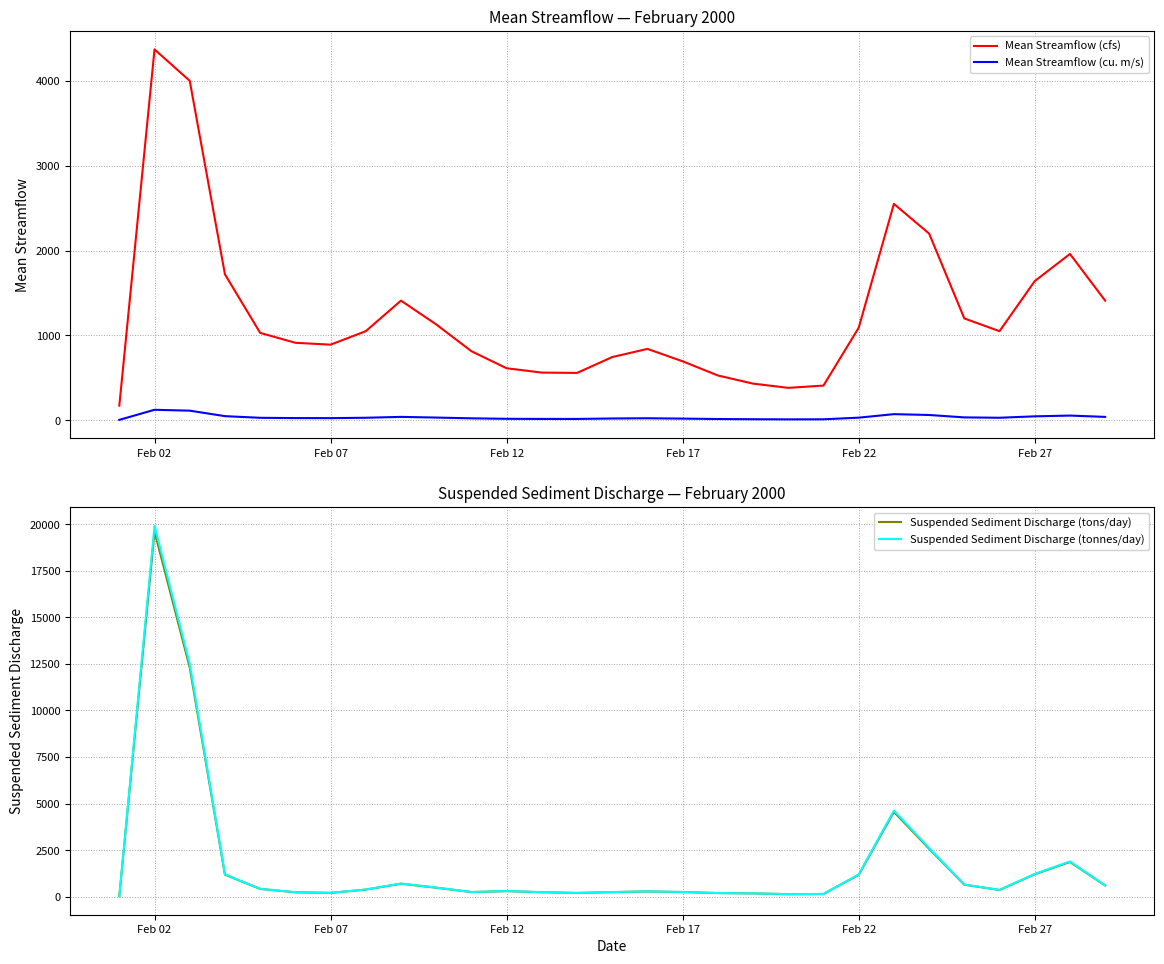

True or false: Mean Streamflow (cfs) and Mean Streamflow (cu. m/s) cross at least once.

False